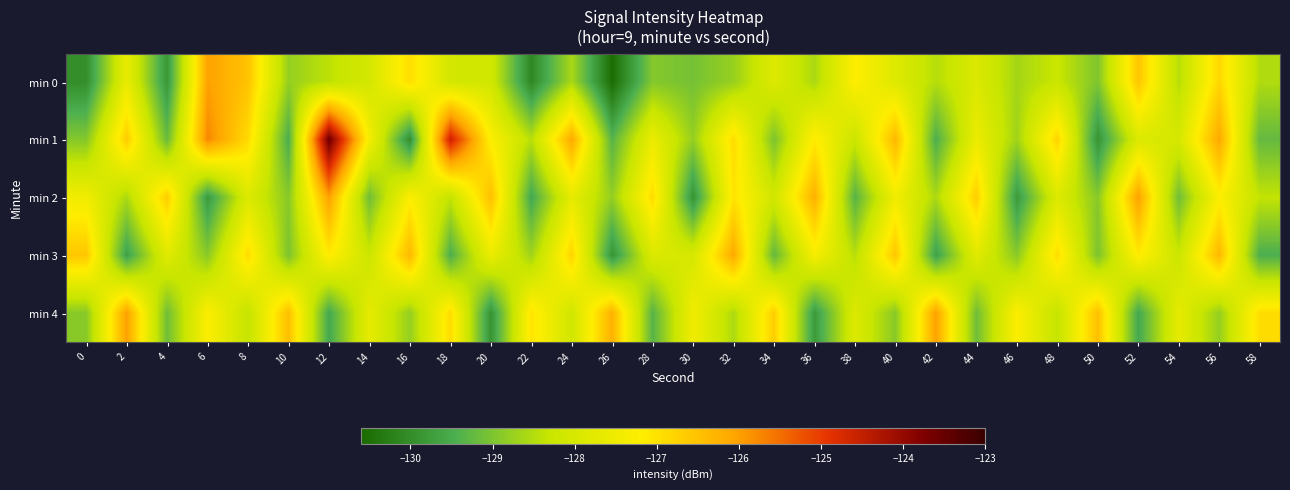

List the series in order of their peak value, lowest first.

min 3, min 0, min 2, min 4, min 1